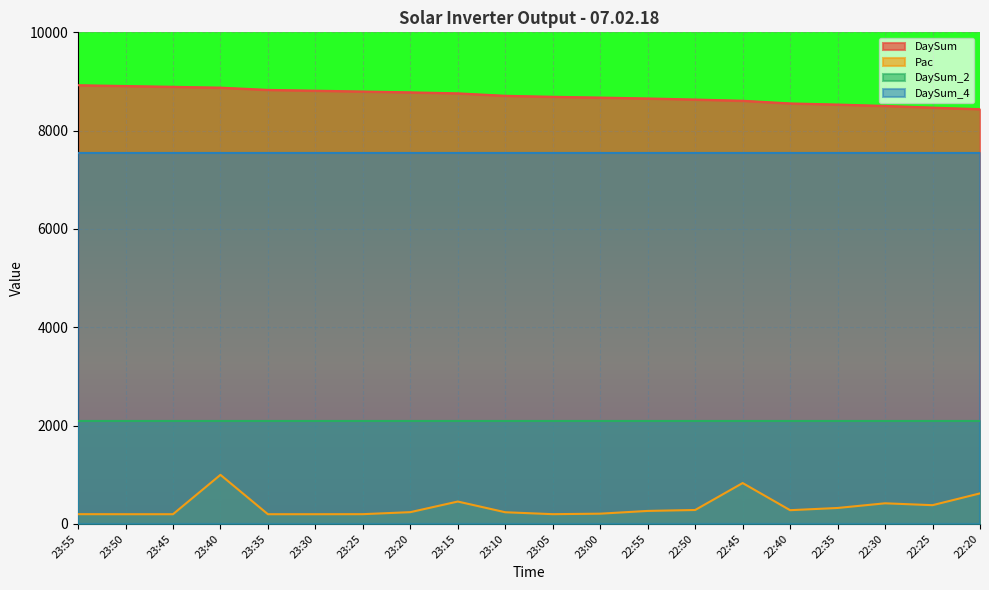

List the series in order of their peak value, lowest first.

Pac, DaySum_2, DaySum_4, DaySum